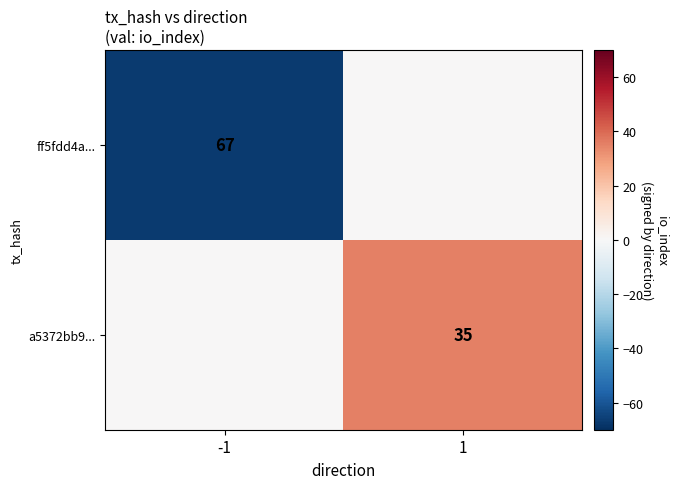

True or false: ff5fdd4a... has a value of 17 at -1.

False